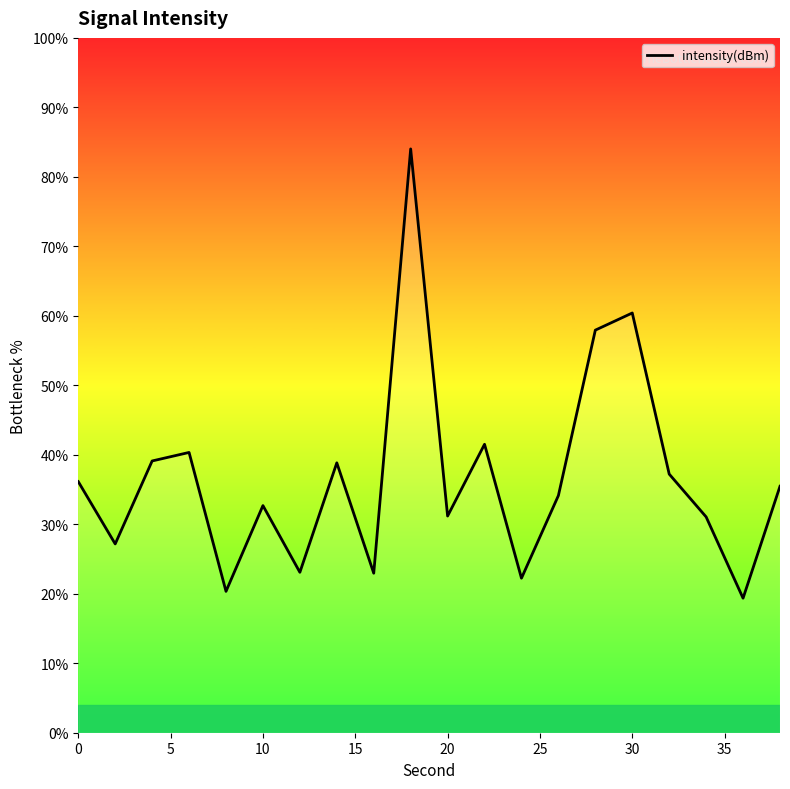

How many lines are shown in the chart?

1